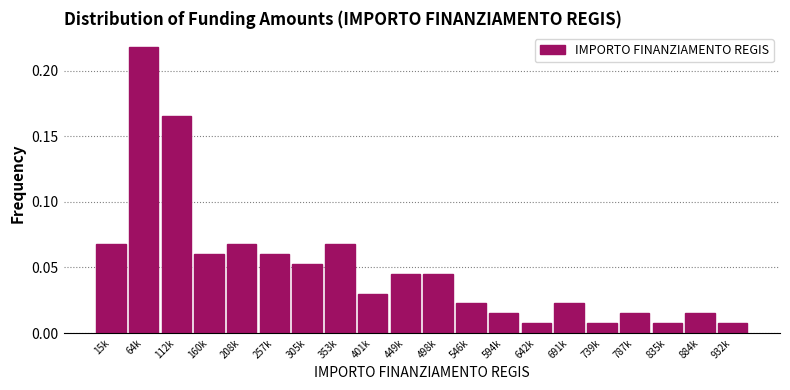

What is the sum of all values?

1.0